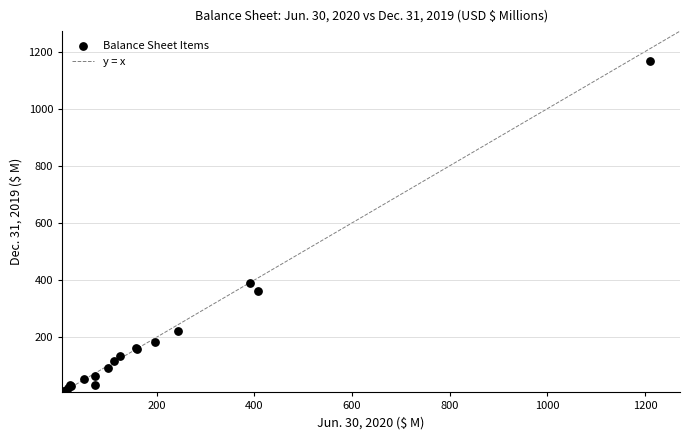

What Y value in the scatter plot is closest to 586?

388.8